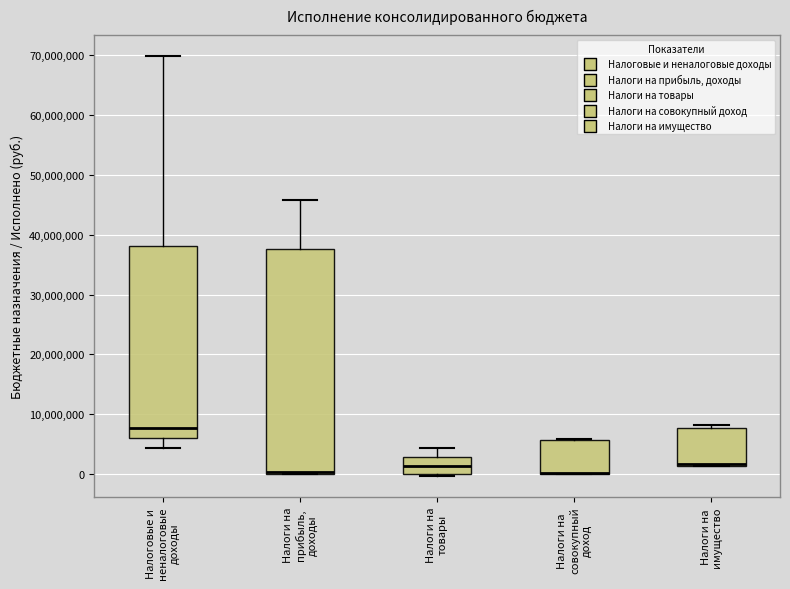

Reading left to right, transcribe this box plot: for each box, give where its median line is, the range the box spans, and where its two whiskers end, as read against the y-axis. The values are not printed on the chart, so give them approximately, as read against the axis.

Налоговые и неналоговые доходы: median 8000000, box 6000000 to 38000000, whiskers 4000000 to 70000000
Налоги на прибыль, доходы: median 0 (drawn on the box's lower edge), box 0 to 38000000, whiskers 0 to 46000000
Налоги на товары: median 1000000, box 0 to 3000000, whiskers 0 (just below the box's lower edge) to 4000000
Налоги на совокупный доход: median 0 (drawn on the box's lower edge), box 0 to 6000000, whiskers 0 to 6000000
Налоги на имущество: median 2000000 (drawn on the box's lower edge), box 1000000 to 8000000, whiskers 1000000 to 8000000 (just above the box's upper edge)